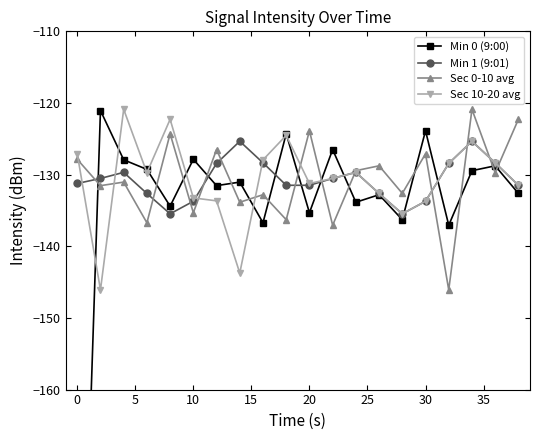

Is this an area chart (filled region under the line)?

No